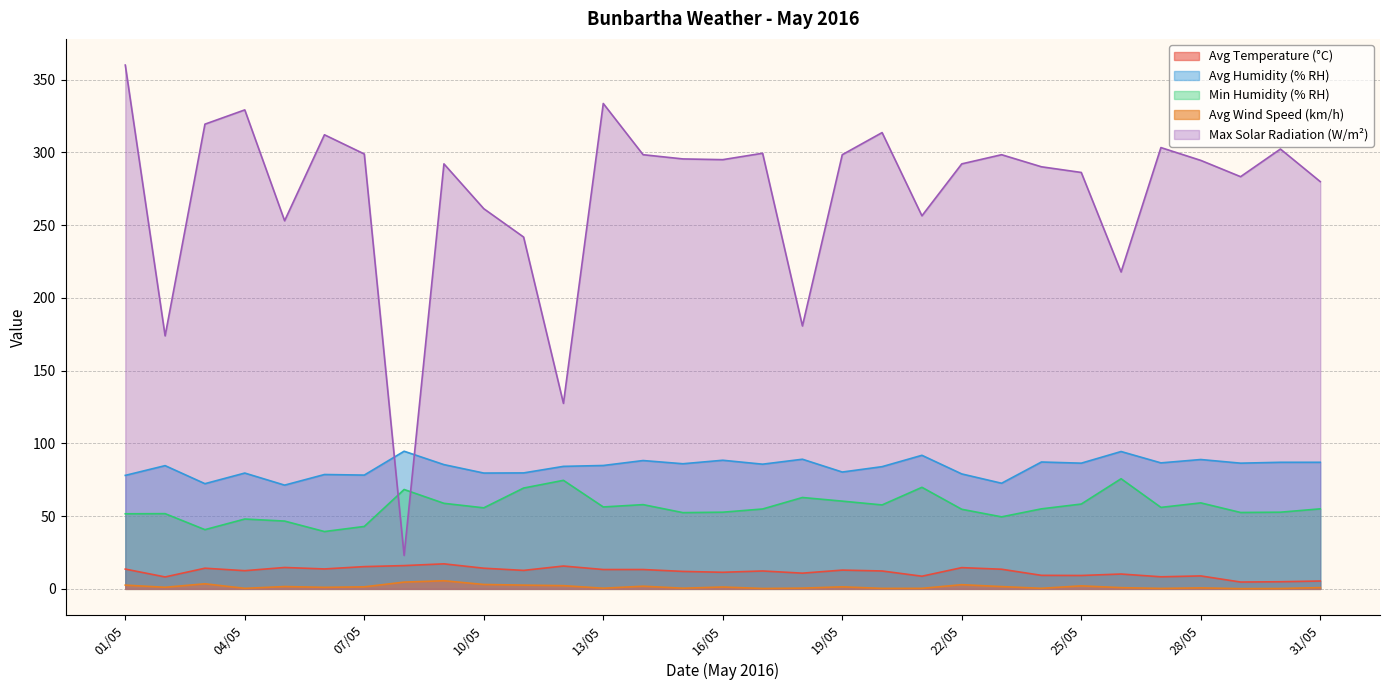

The Avg Temperature (°C) series shows 13.7 at 06/05. True or false?

True